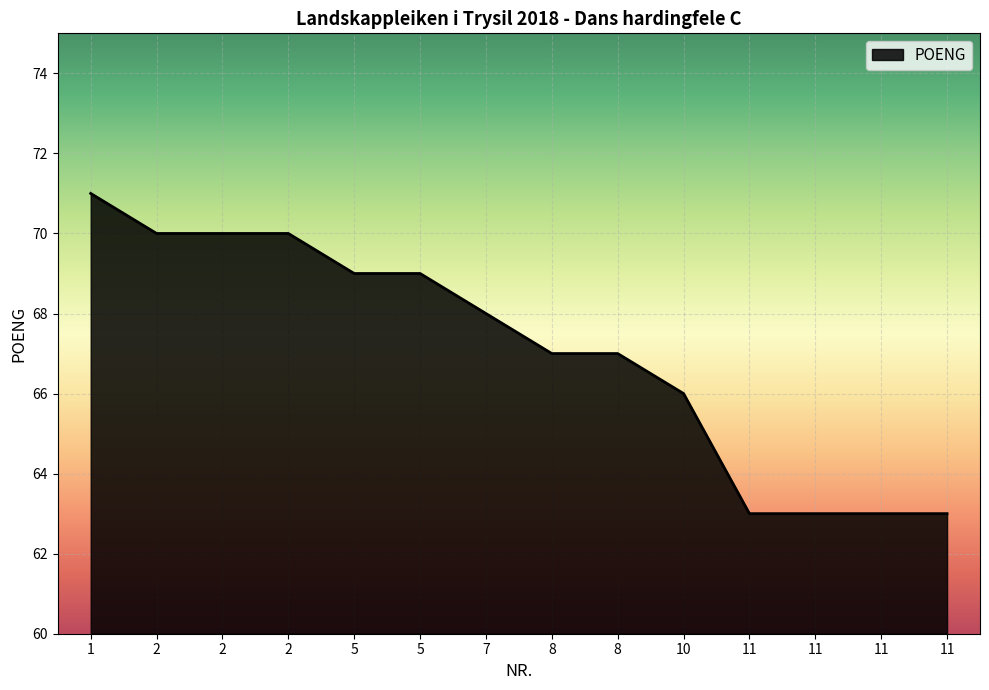

The chart shows a value of 68 at 7. True or false?

True